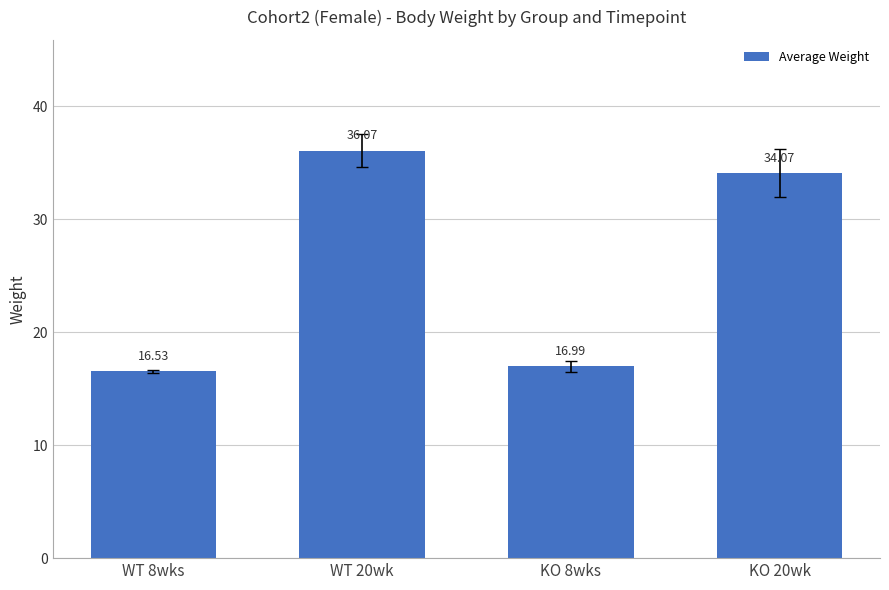

Which label corresponds to the largest value in the chart?

WT 20wk